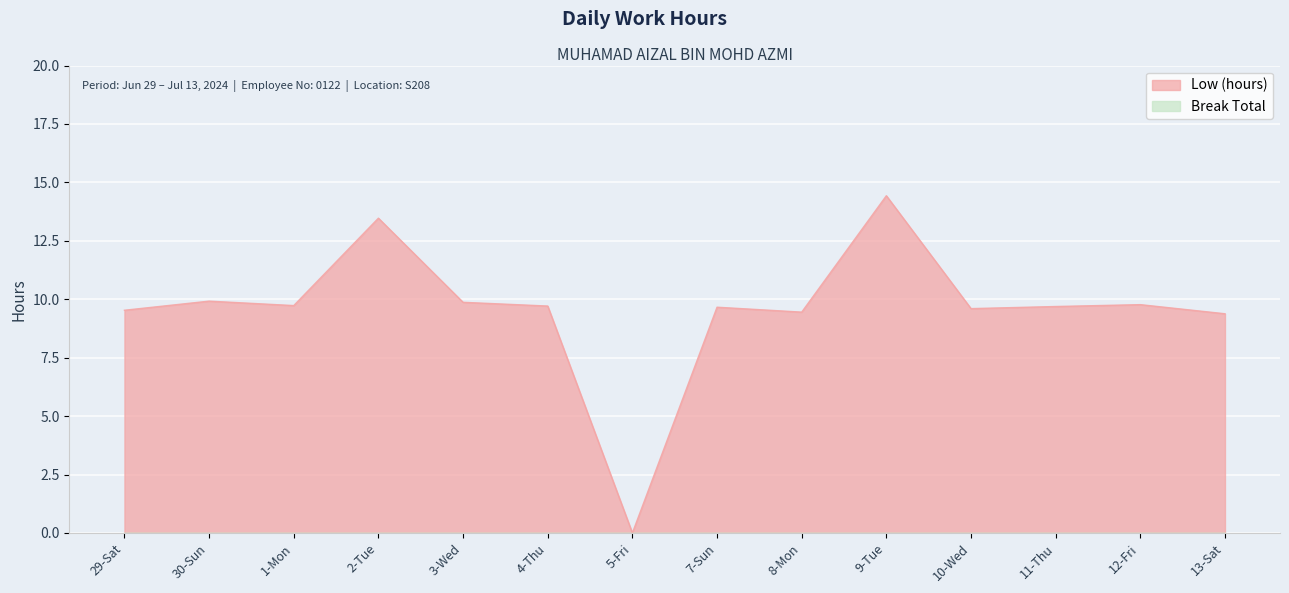

What is the change in value from 4-Thu to 8-Mon?

-0.3